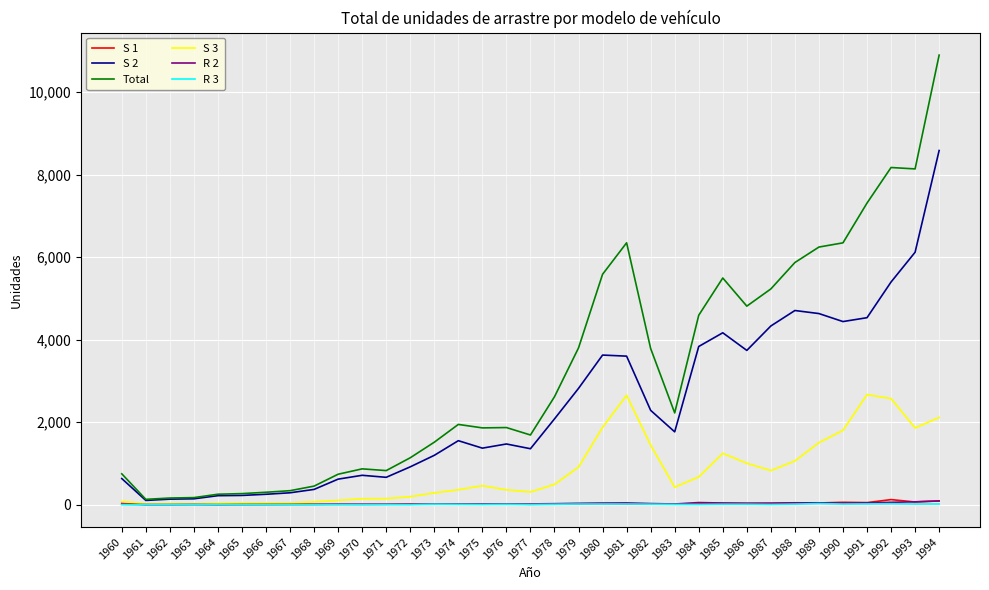

At which category is the sum across all series the highest?

1994